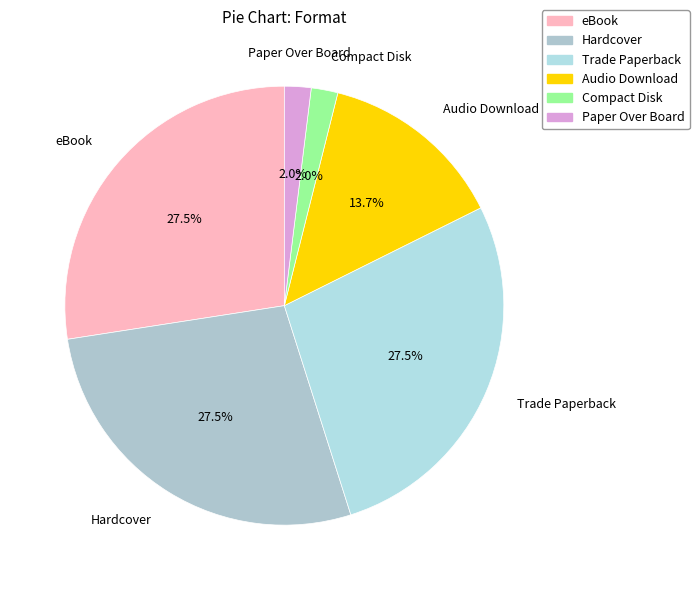

To the nearest percent, what is the difference between the largest and smallest slice percentages?

25%